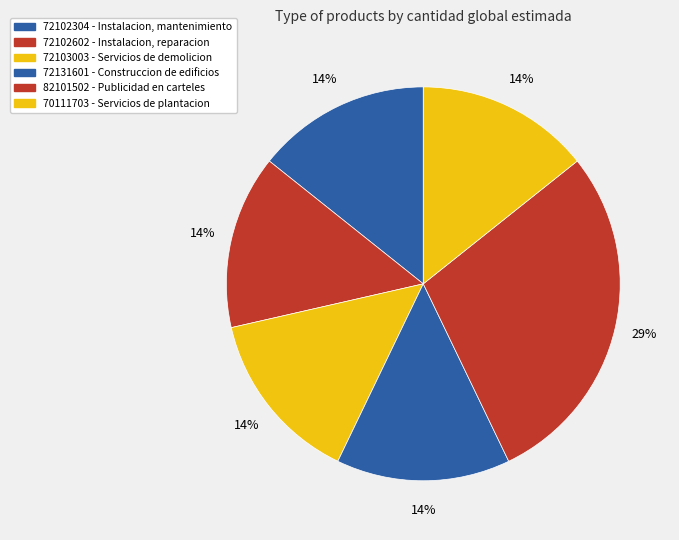

To the nearest percent, what portion does 82101502 - Publicidad en carteles represent?

29%